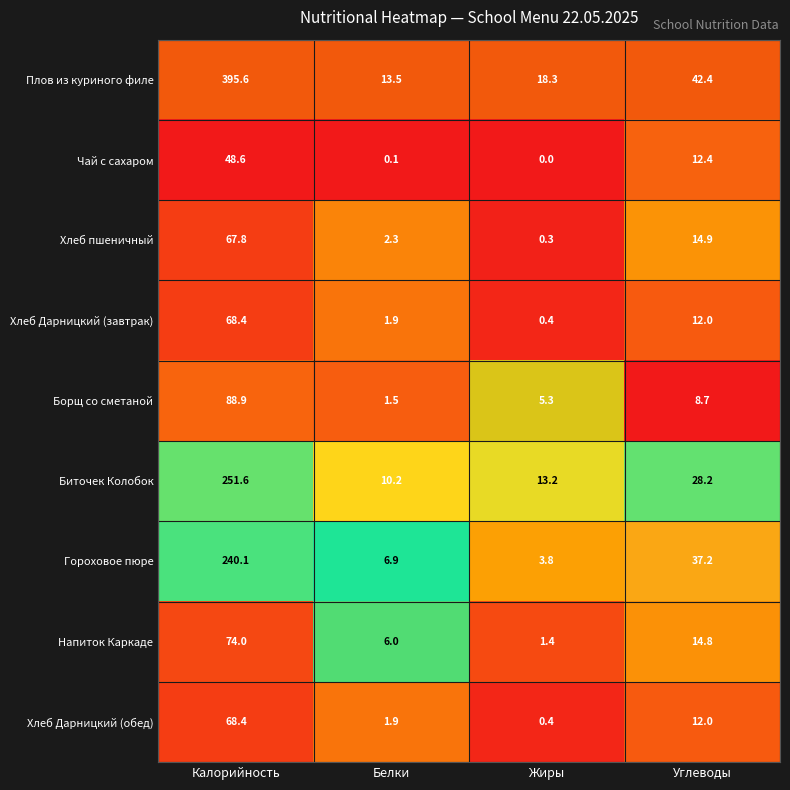

Is it true that Хлеб пшеничный equals 3.0 at Белки?

False